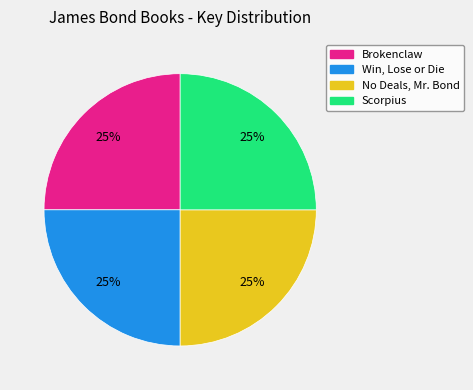

To the nearest percent, what is the combined percentage of Brokenclaw and Win, Lose or Die?

50%